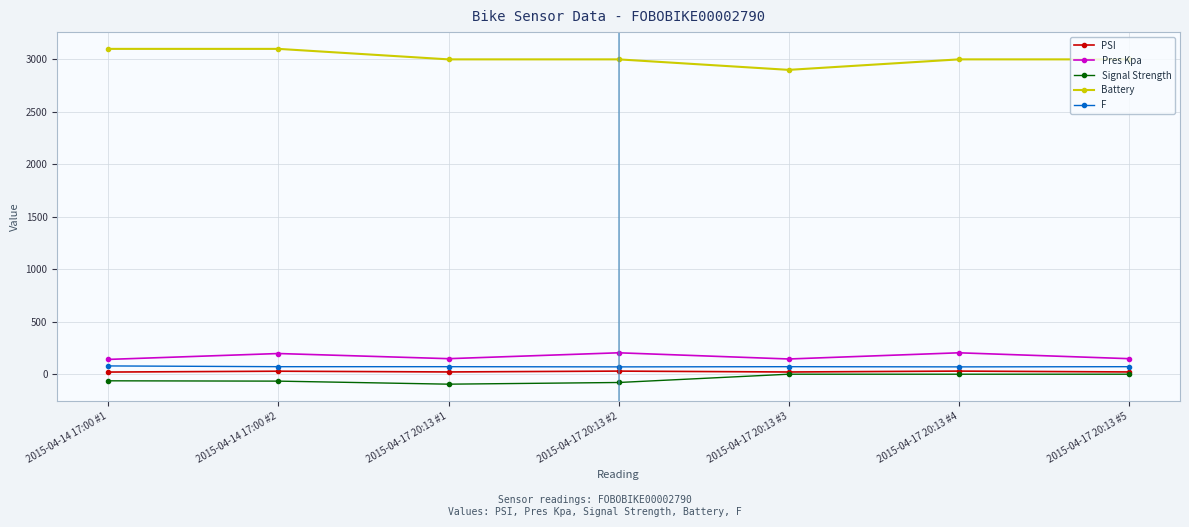

Is it true that PSI equals 29.6 at 2015-04-17 20:13 #2?

True